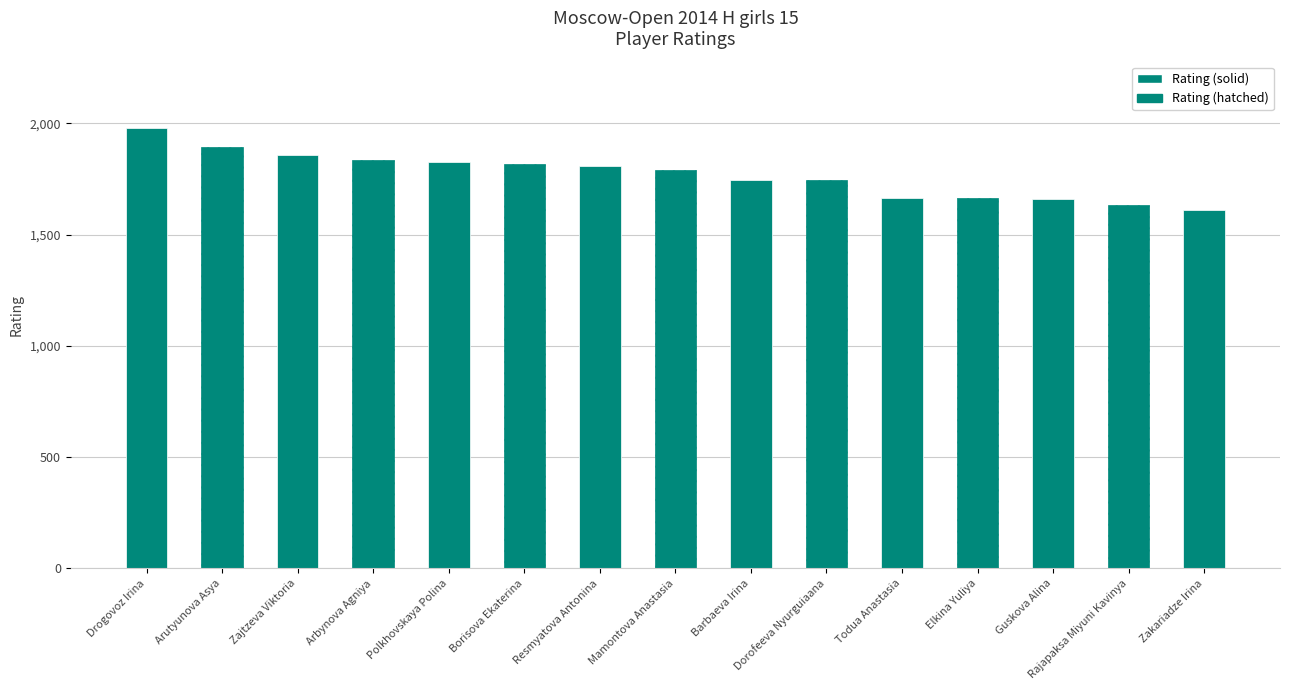

The value at Arbynova Agniya is 1099. True or false?

False